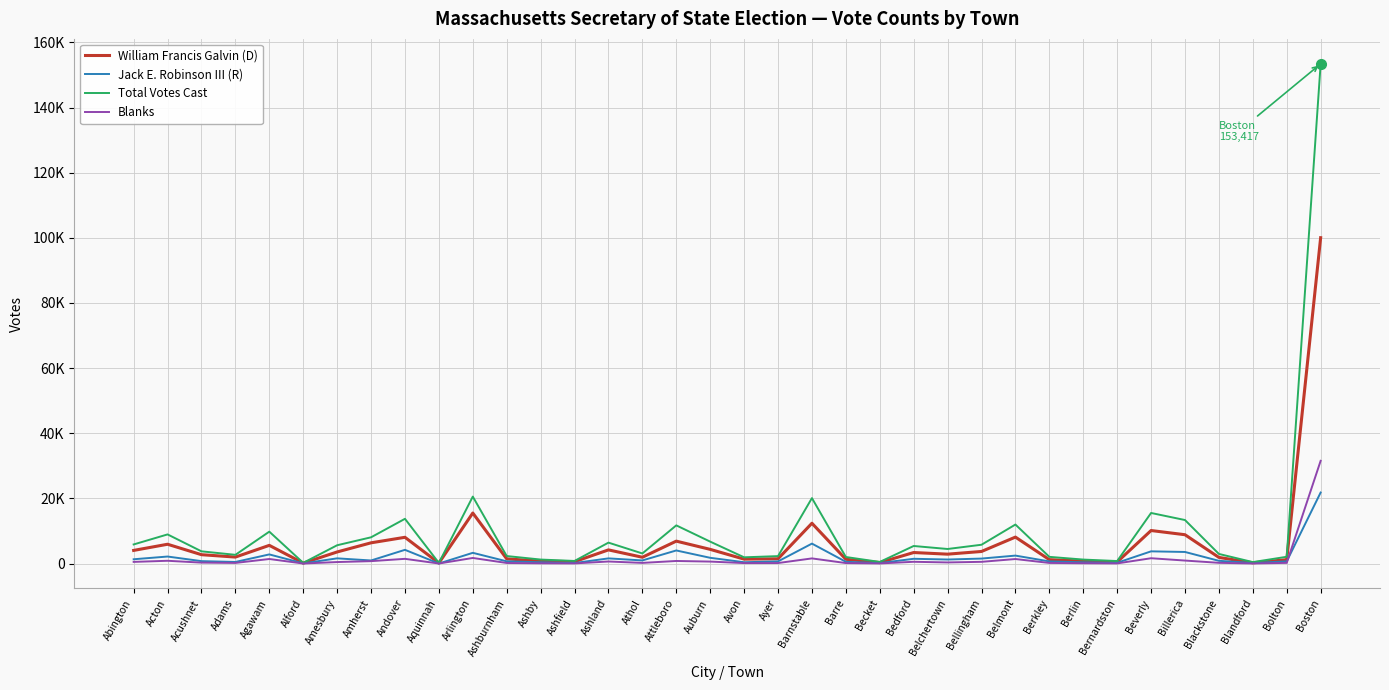

At which label is Total Votes Cast closest to 76804?

Arlington